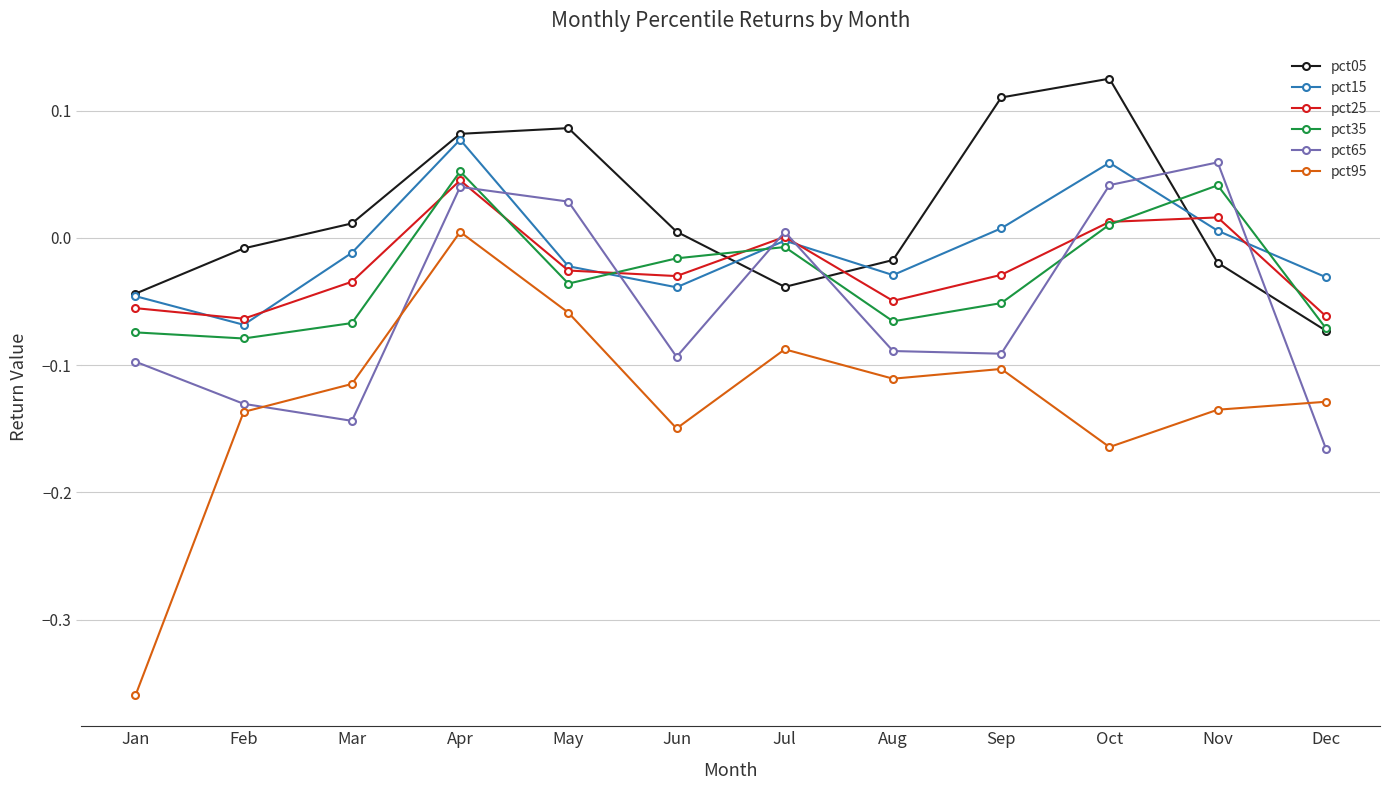

At which label does pct65 reach its peak?

Nov